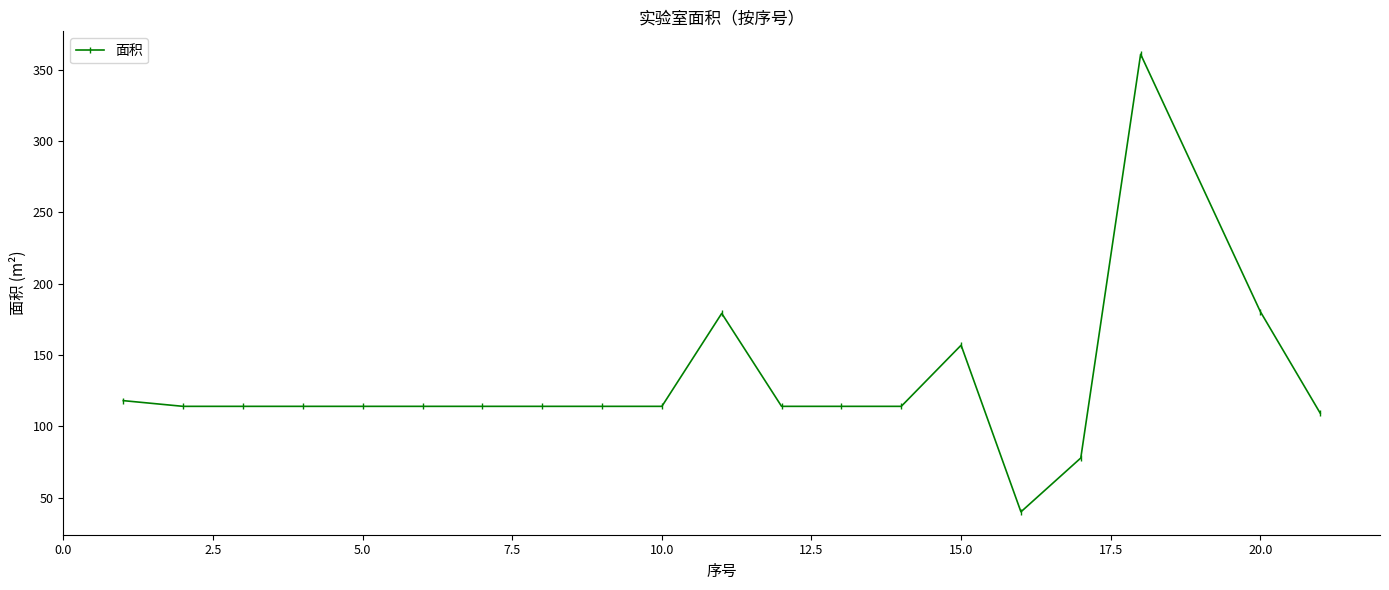

What is the minimum value shown in the chart?

40.0